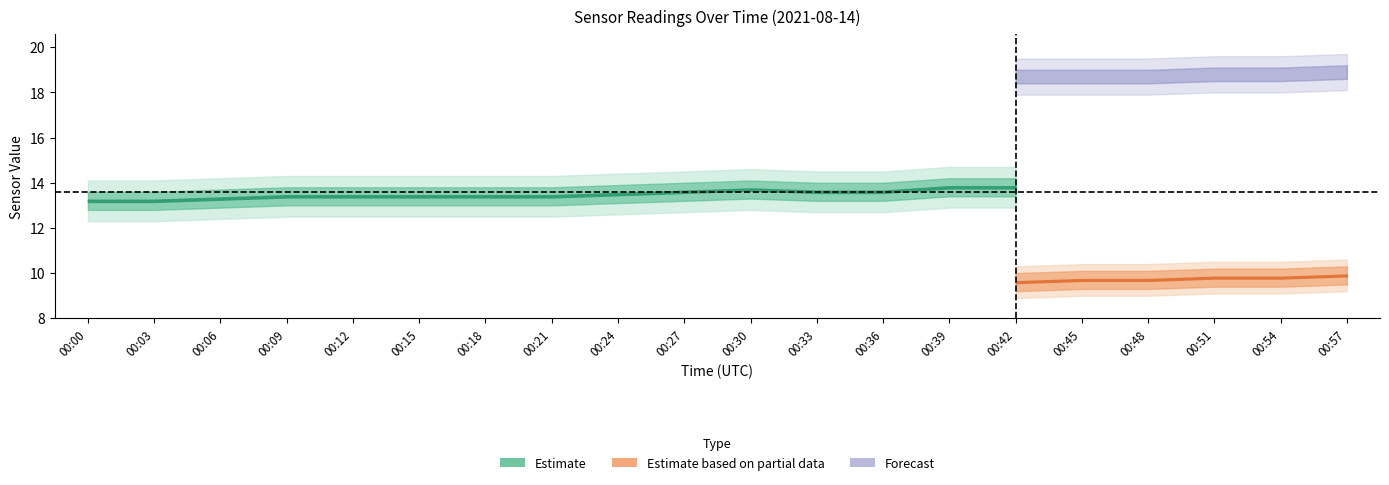

Is this an area chart (filled region under the line)?

No